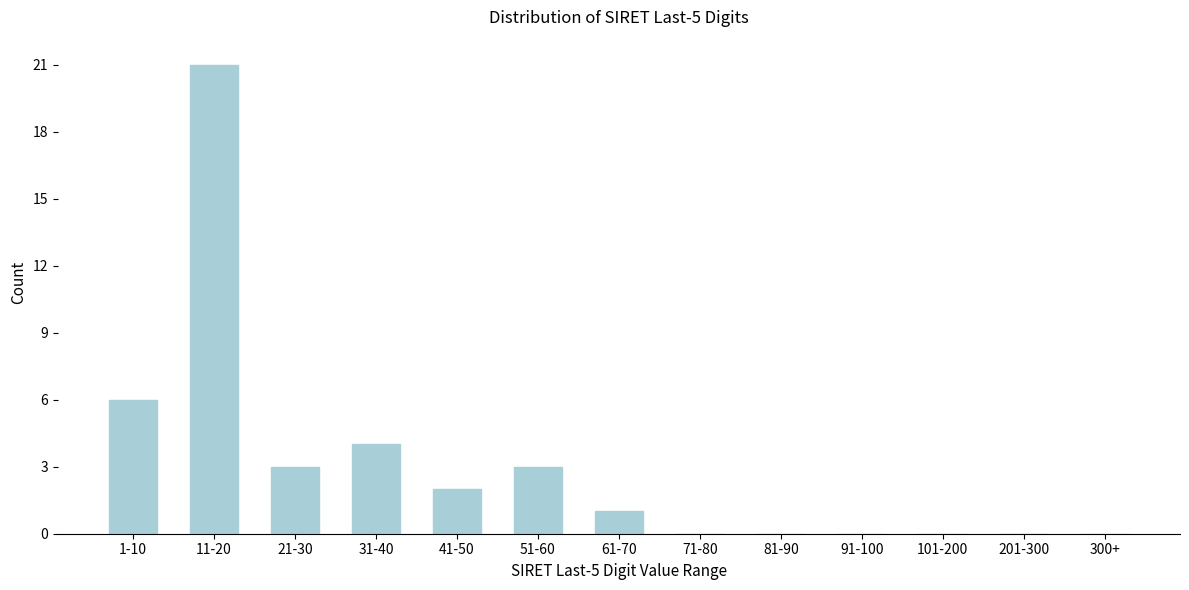

Reading left to right, extract all data points from this chart.

1-10=6	11-20=21	21-30=3	31-40=4	41-50=2	51-60=3	61-70=1	71-80=0	81-90=0	91-100=0	101-200=0	201-300=0	300+=0